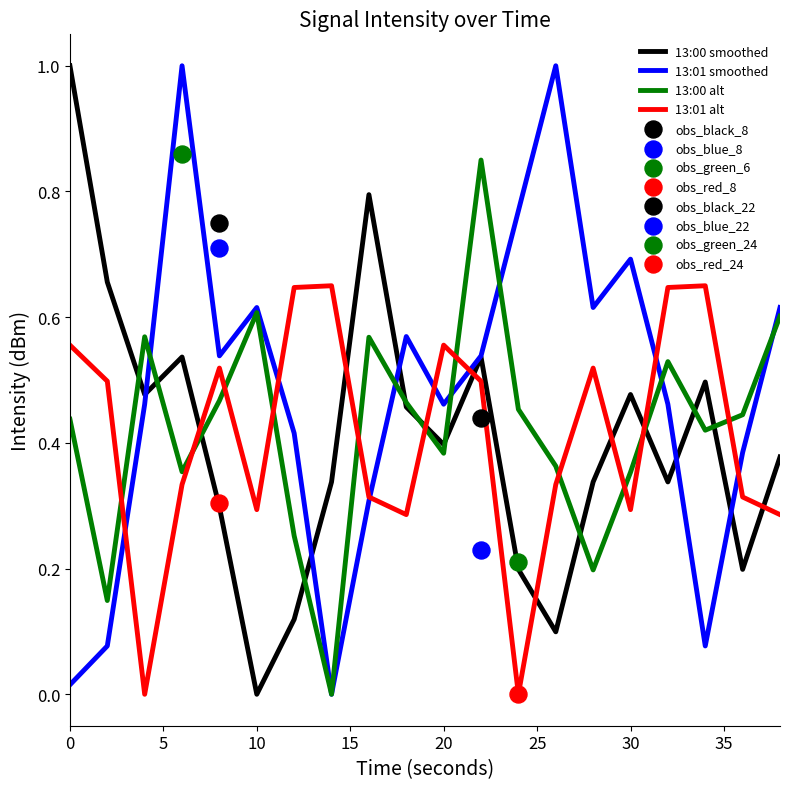

Which series reaches the minimum Y coordinate?

13:00 smoothed